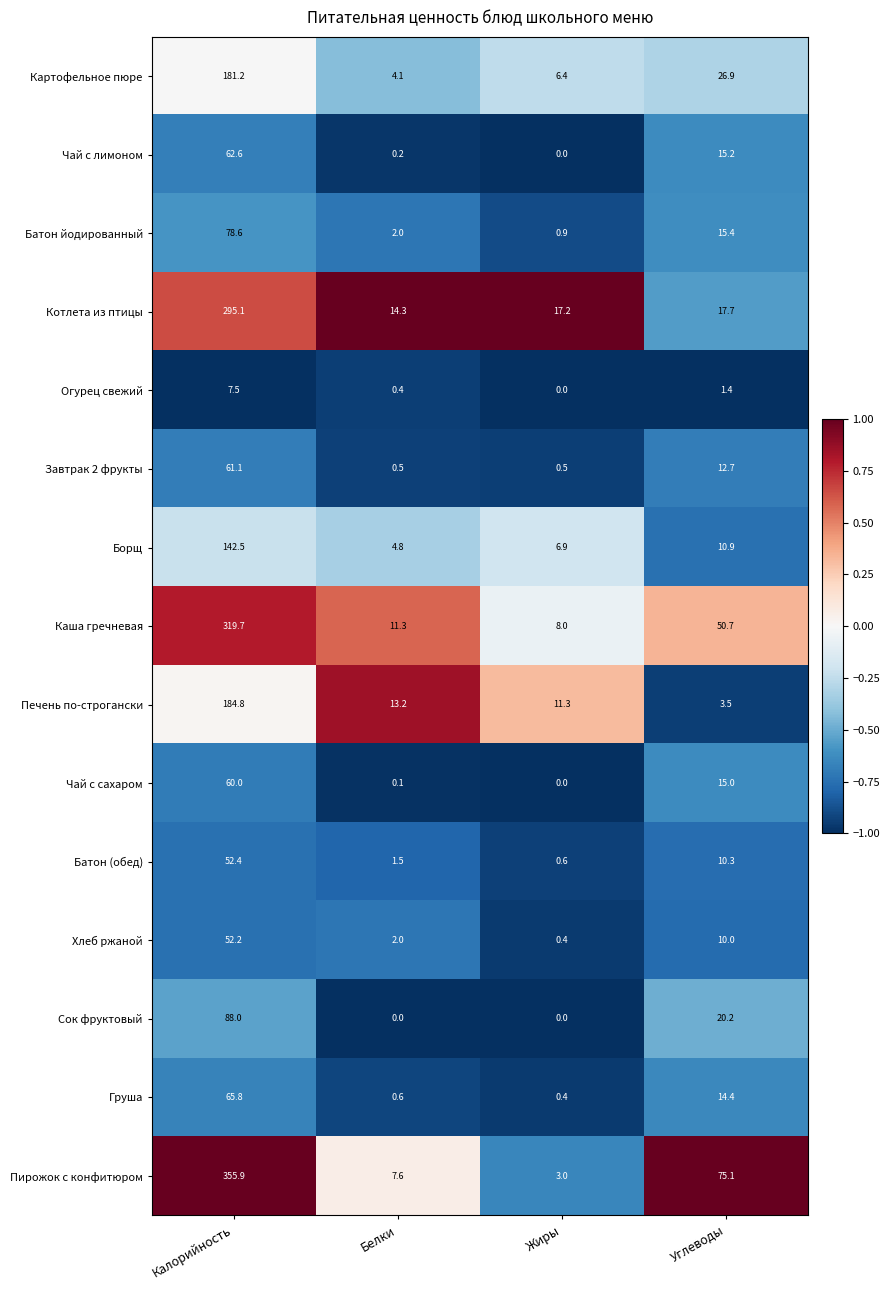

List the series in order of their peak value, highest first.

Пирожок с конфитюром, Каша гречневая, Котлета из птицы, Печень по-строгански, Картофельное пюре, Борщ, Сок фруктовый, Батон йодированный, Груша, Чай с лимоном, Завтрак 2 фрукты, Чай с сахаром, Батон (обед), Хлеб ржаной, Огурец свежий